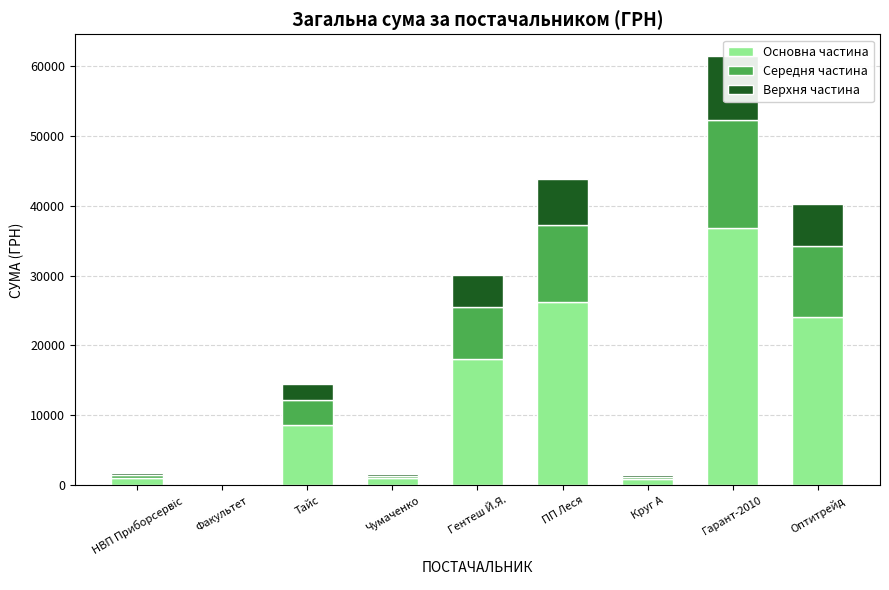

Between Факультет and ПП Леся, which is larger?

ПП Леся